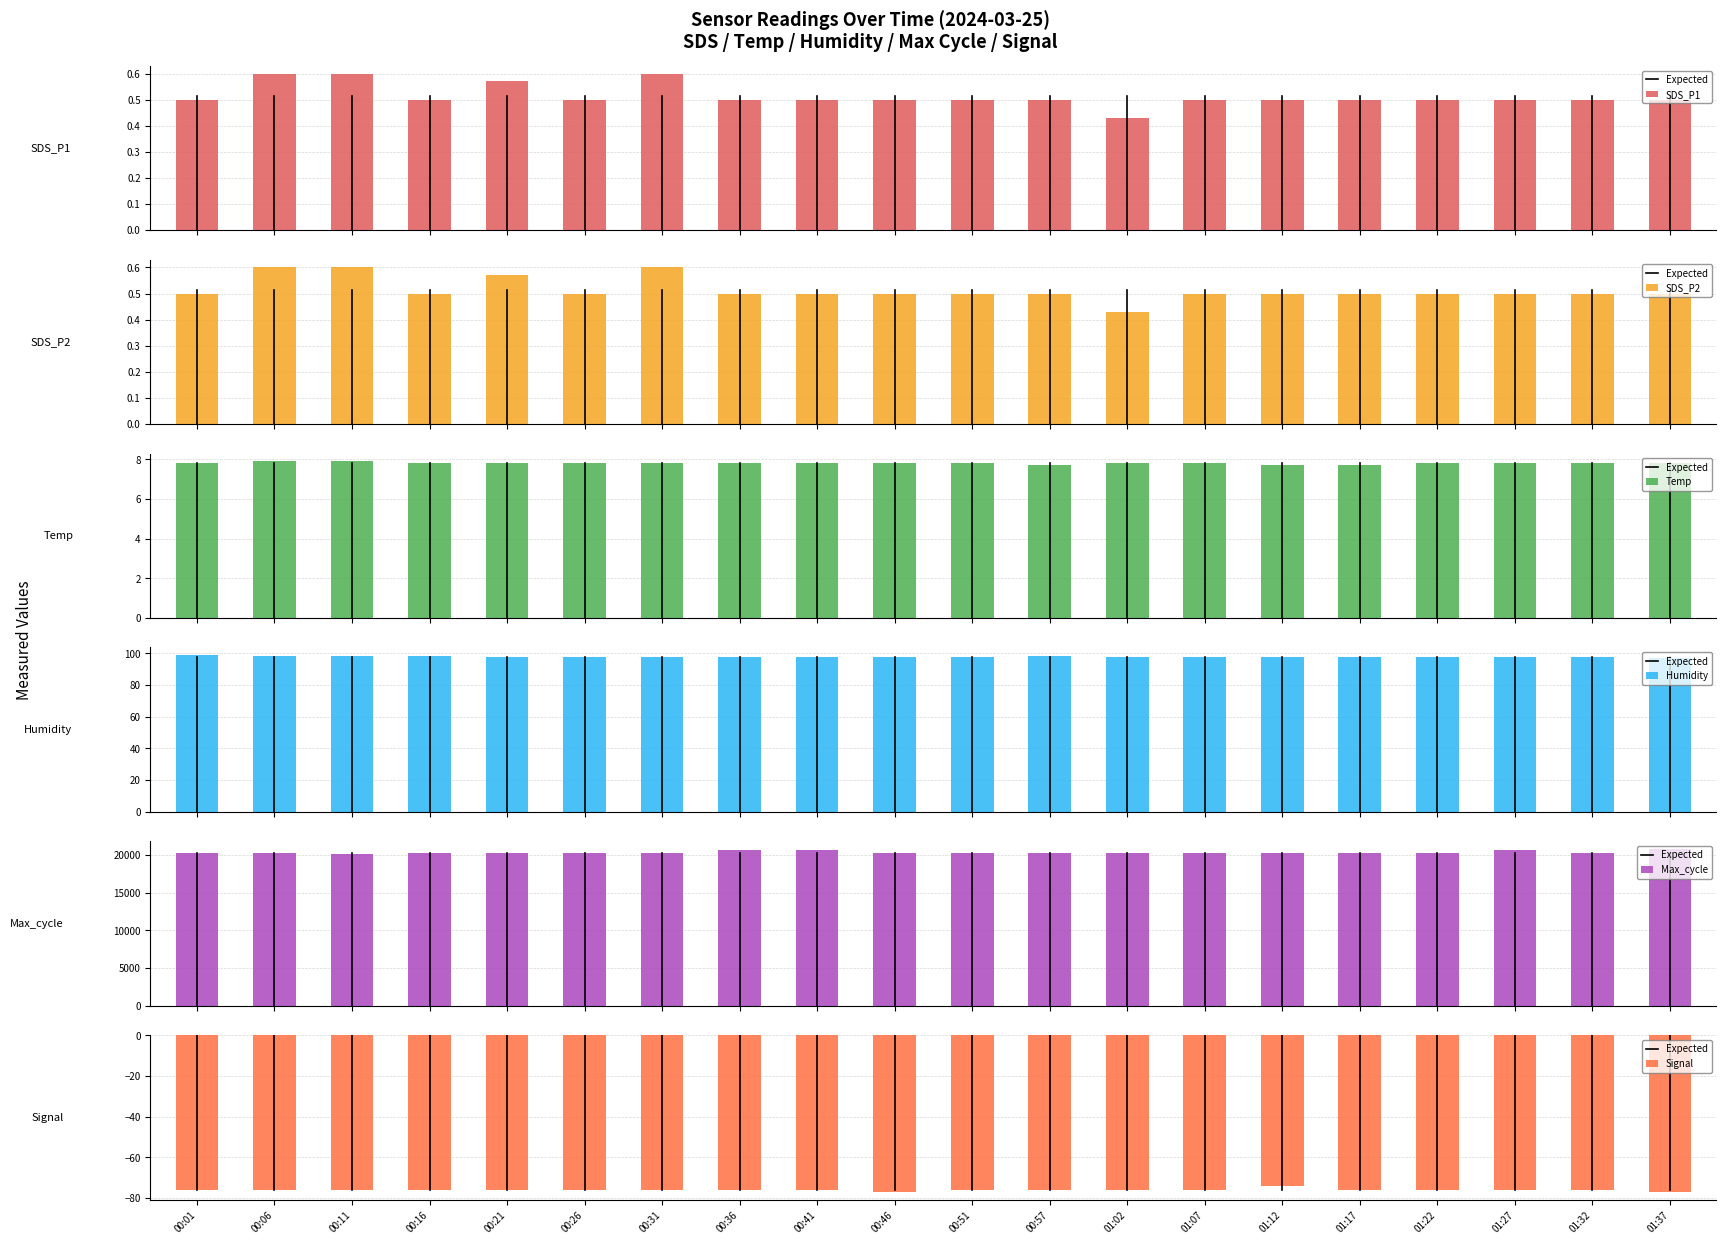

What are all the series names shown in the legend?

SDS_P1, SDS_P2, Temp, Humidity, Max_cycle, Signal